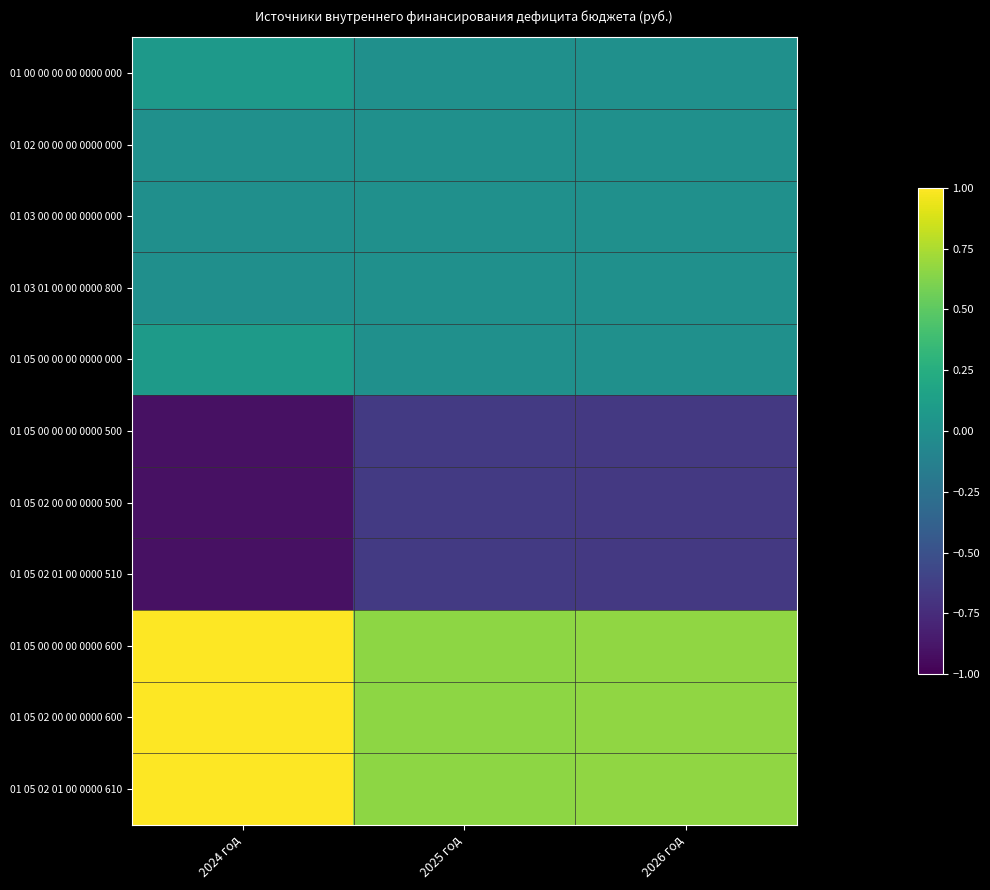

Reading left to right, list all the values displayed in this chart.

01 00 00 00 00 0000 000: 2024 год=0.1	2025 год=0.0	2026 год=0.0
01 02 00 00 00 0000 000: 2024 год=0.0	2025 год=0.0	2026 год=0.0
01 03 00 00 00 0000 000: 2024 год=-0.0	2025 год=0.0	2026 год=0.0
01 03 01 00 00 0000 800: 2024 год=-0.0	2025 год=0.0	2026 год=0.0
01 05 00 00 00 0000 000: 2024 год=0.1	2025 год=0.0	2026 год=0.0
01 05 00 00 00 0000 500: 2024 год=-0.9	2025 год=-0.7	2026 год=-0.7
01 05 02 00 00 0000 500: 2024 год=-0.9	2025 год=-0.7	2026 год=-0.7
01 05 02 01 00 0000 510: 2024 год=-0.9	2025 год=-0.7	2026 год=-0.7
01 05 00 00 00 0000 600: 2024 год=1.0	2025 год=0.7	2026 год=0.7
01 05 02 00 00 0000 600: 2024 год=1.0	2025 год=0.7	2026 год=0.7
01 05 02 01 00 0000 610: 2024 год=1.0	2025 год=0.7	2026 год=0.7